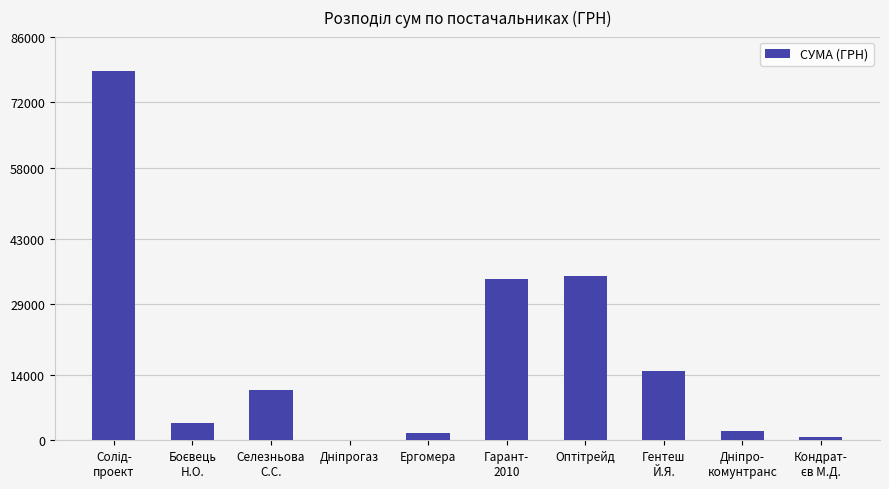

What is the greatest value displayed?

78600.0